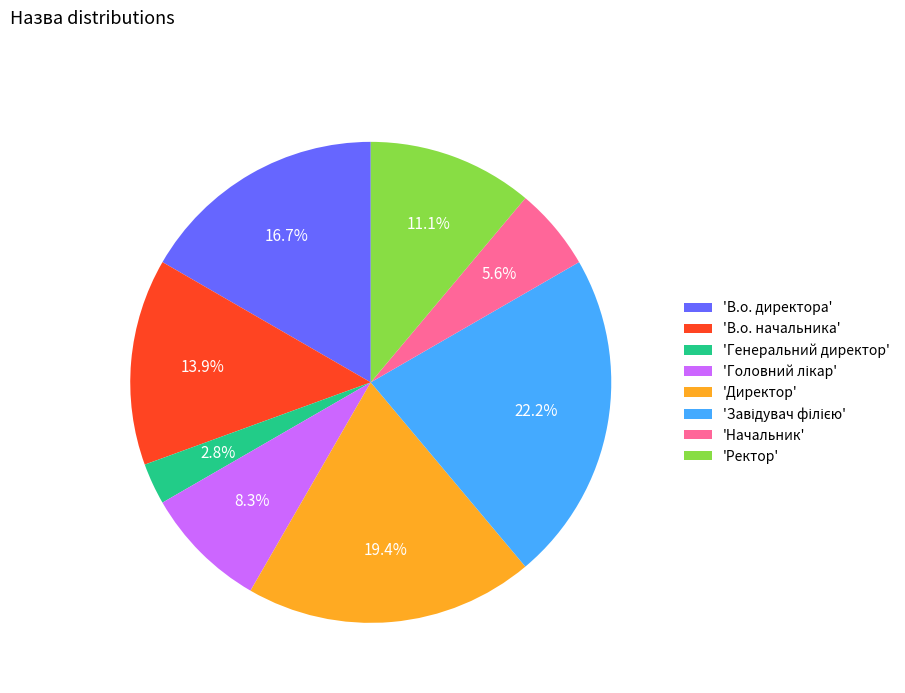

Is there any slice that represents more than half of the pie?

No